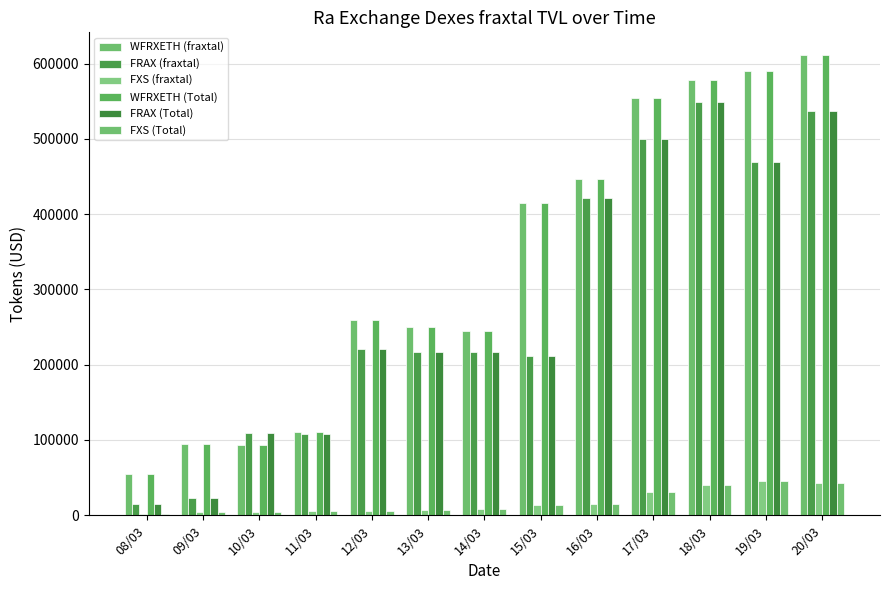

At which category is the sum across all series the highest?

20/03